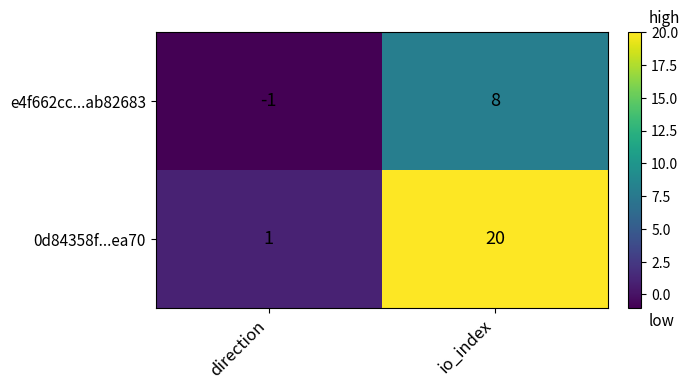

Rank the series at direction from lowest to highest value.

e4f662cc...ab82683, 0d84358f...ea70